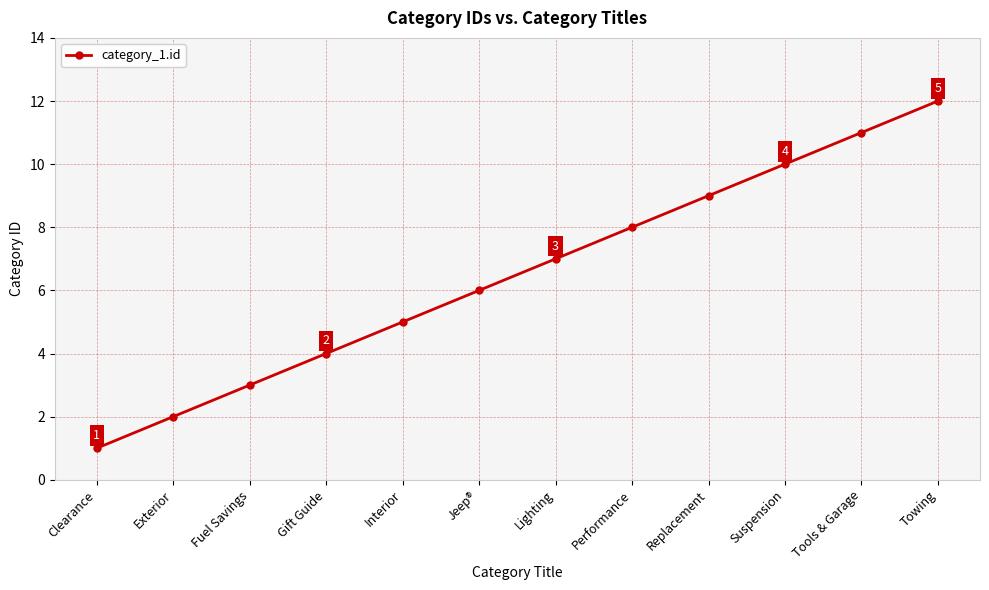

What is the label of the 3rd point from the right?

Suspension